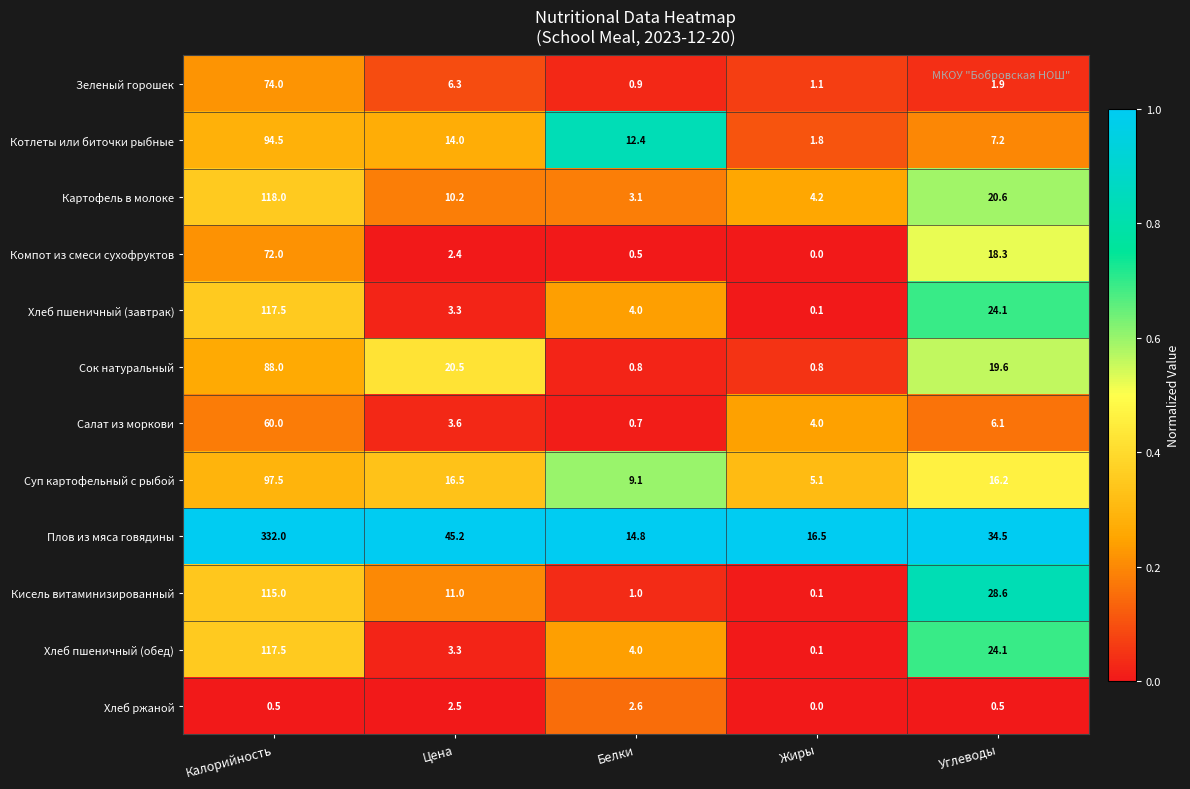

Which series has the largest range (max minus min)?

Плов из мяса говядины